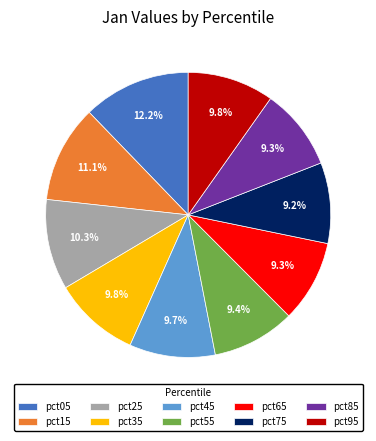

What percentage do pct35 and pct85 together represent?

19.1%